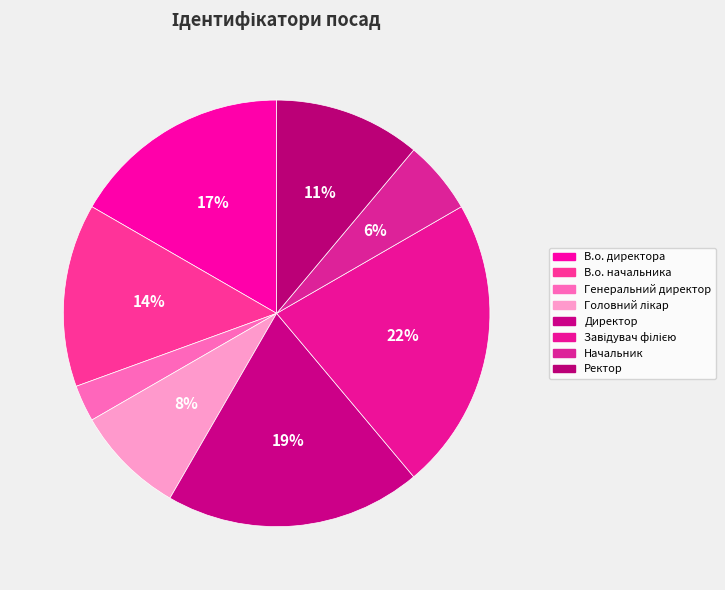

To the nearest percent, what percentage of the pie is Директор?

19%